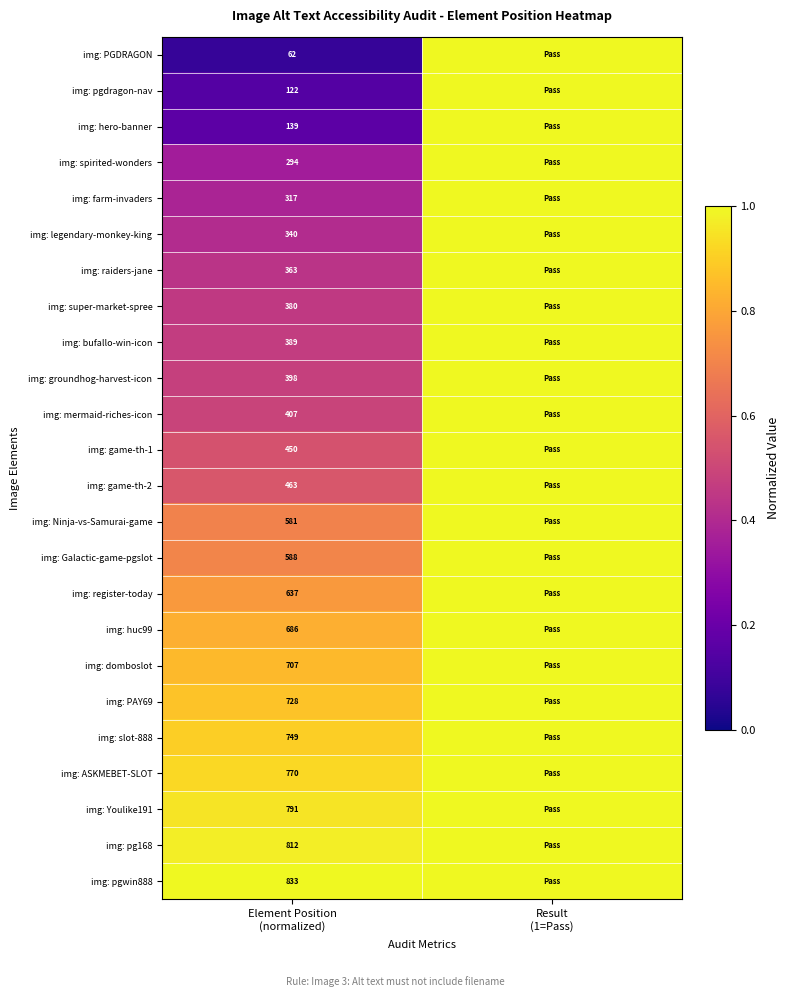

What is the difference between the img: farm-invaders values at Result (1=Pass) and Element Position (normalized)?

0.6